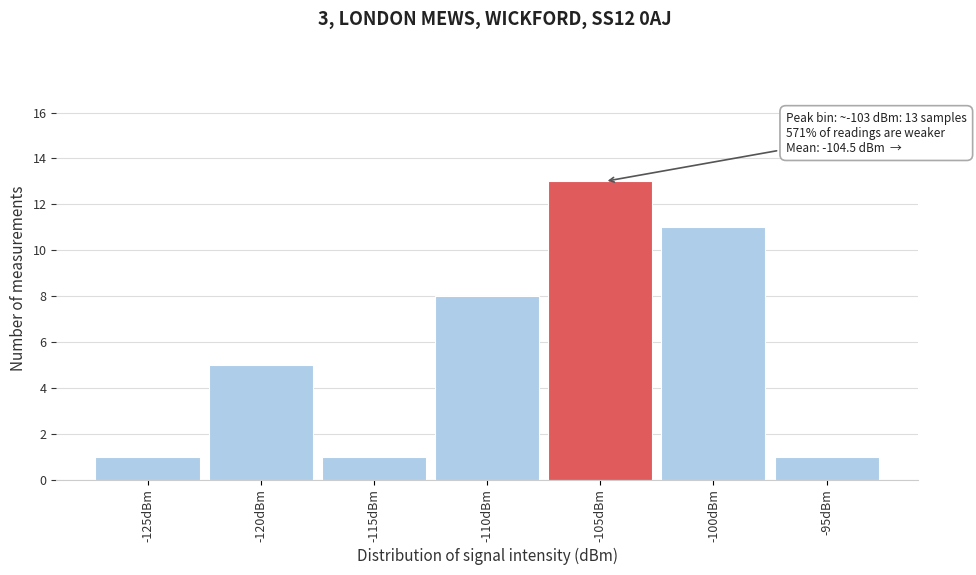

Reading left to right, what are all the values shown in this chart?

-125dBm=1	-120dBm=5	-115dBm=1	-110dBm=8	-105dBm=13	-100dBm=11	-95dBm=1